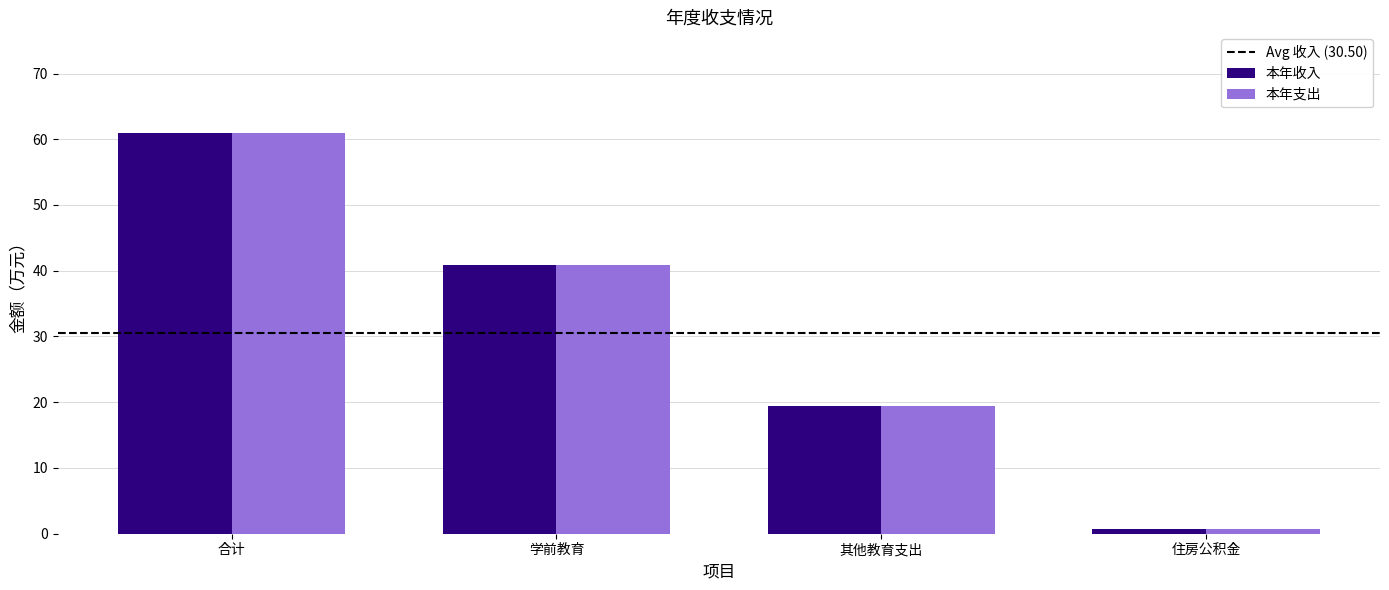

True or false: 本年收入 has a value of 61.0 at 合计.

True